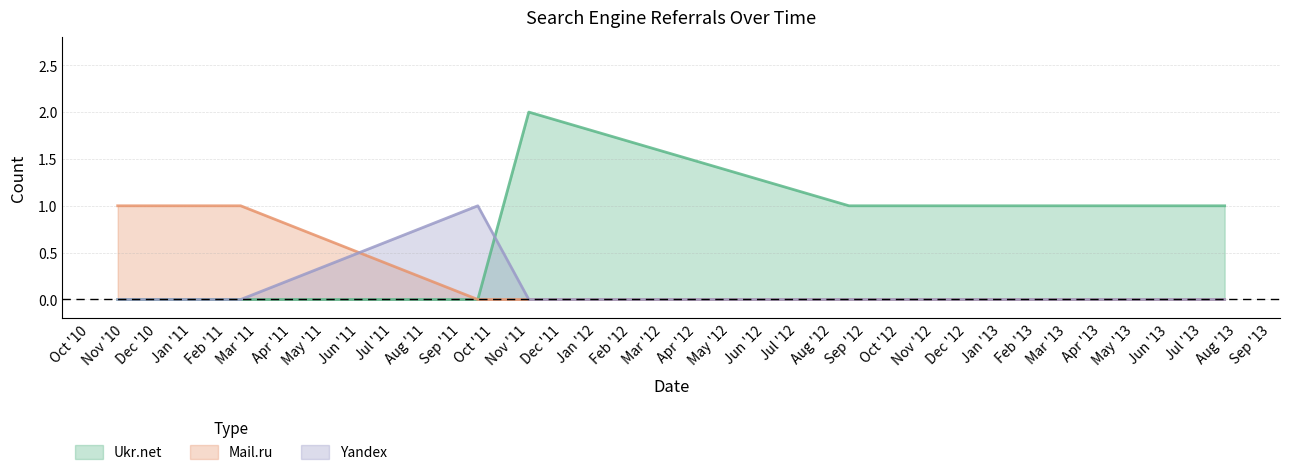

List the series in order of their peak value, lowest first.

Mail.ru, Yandex, Ukr.net